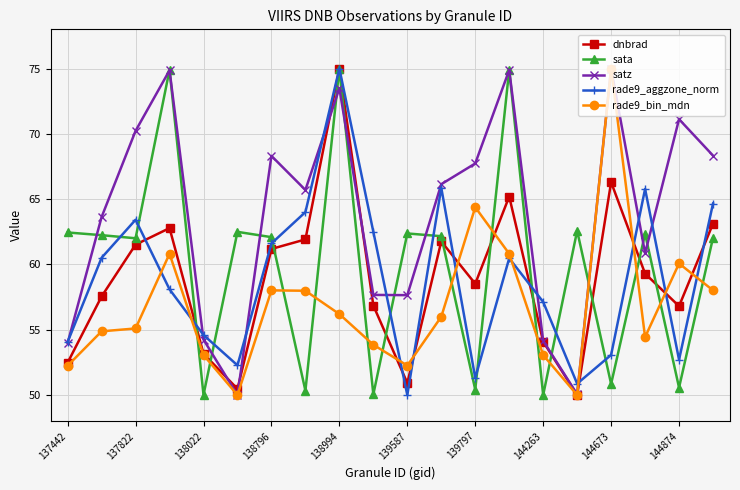

True or false: rade9_aggzone_norm has more than 1 points higher than both neighbors.

True